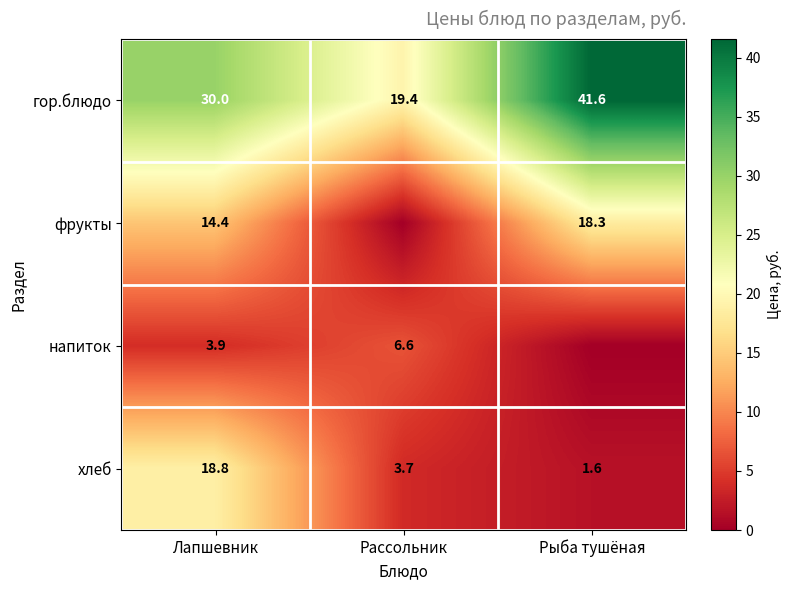

The гор.блюдо series shows 41.0 at Лапшевник. True or false?

False